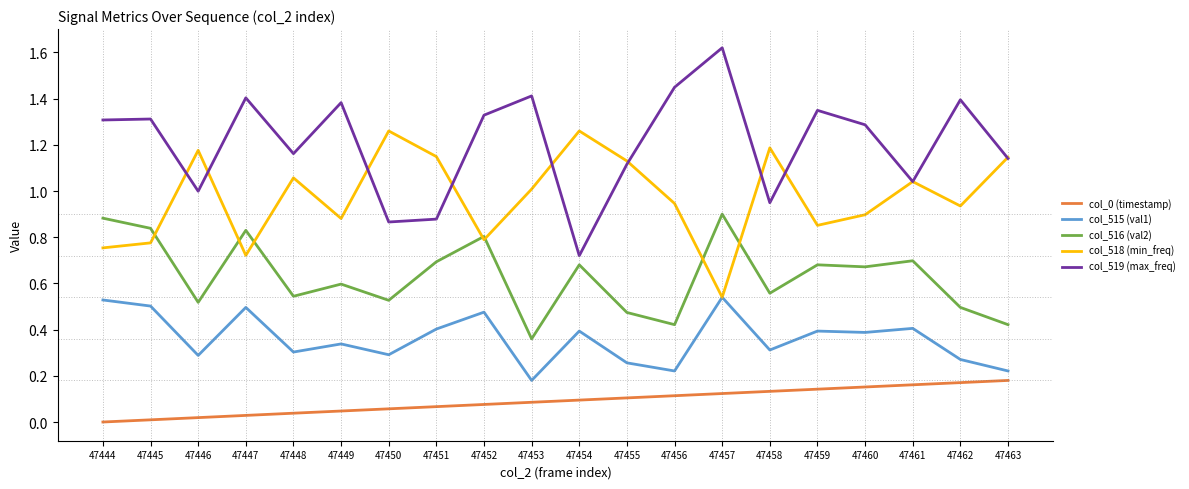

How many values in the col_0 (timestamp) series exceed 0?

19